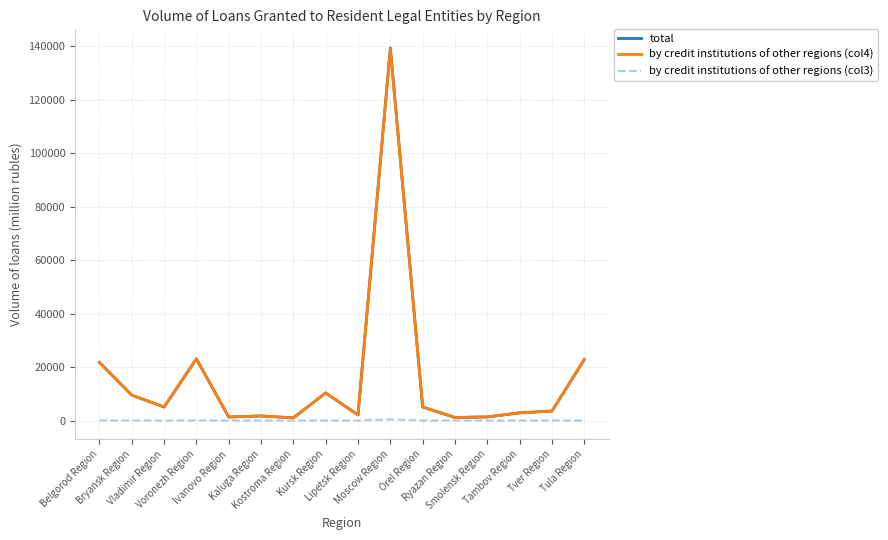

How many data points in total are above 5054?

6